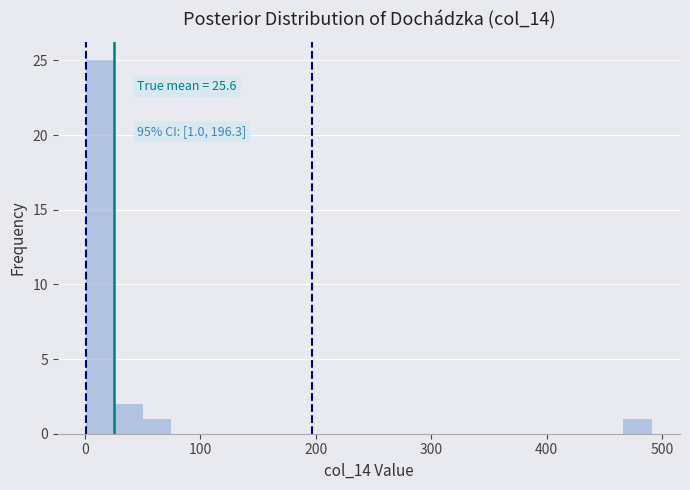

Read against the x-axis, roughly where is the centre of the tallest bar?

10